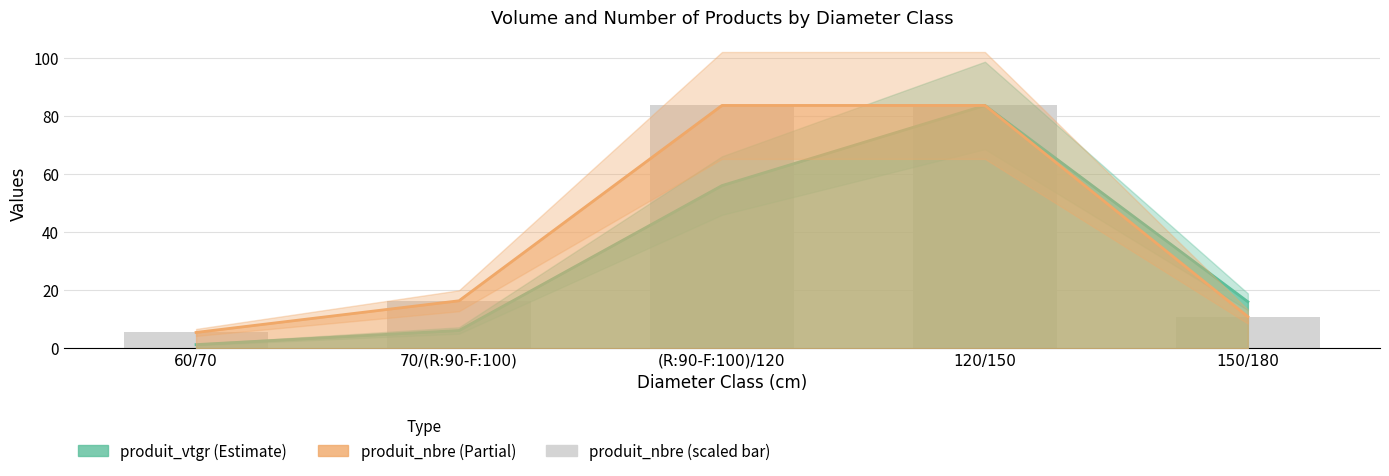

What is the value of the 4th bar from the left?

83.6